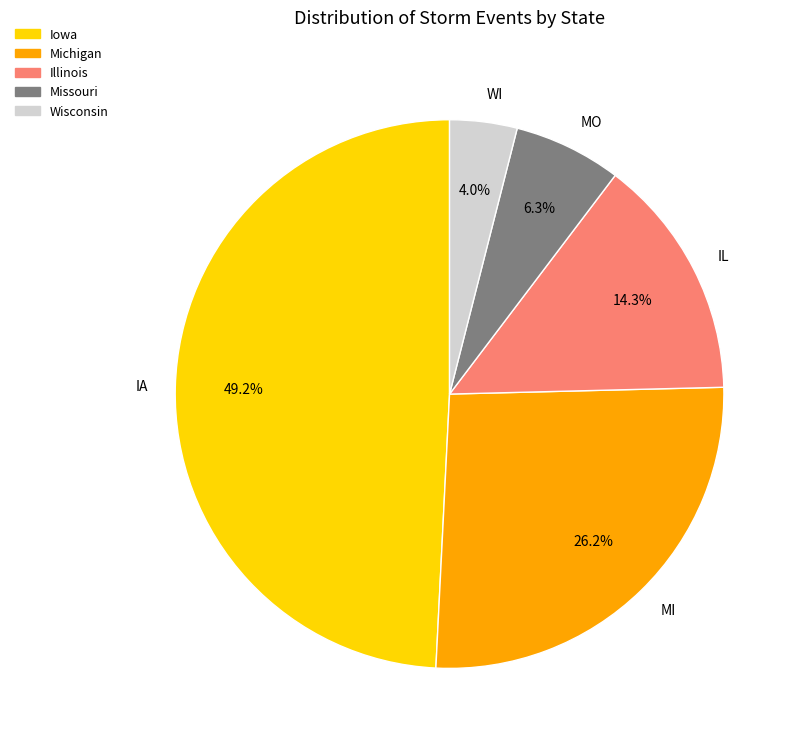

Rank the categories by value from highest to lowest.

IA, MI, IL, MO, WI